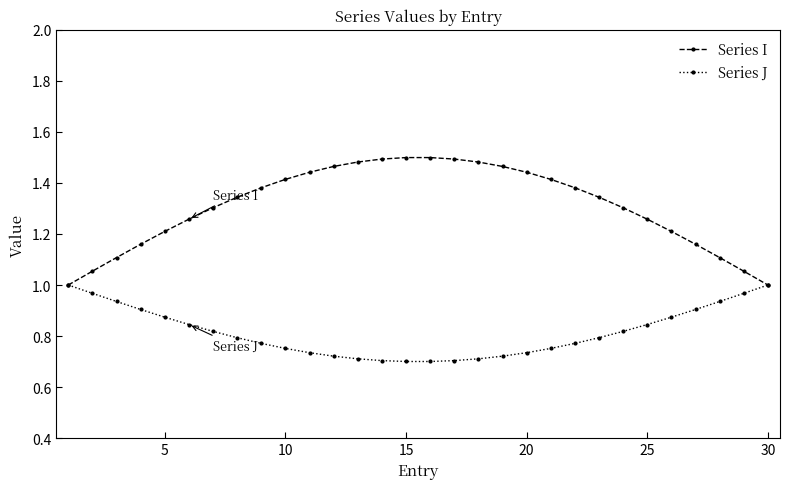

Which series has the largest total across all categories?

Series I